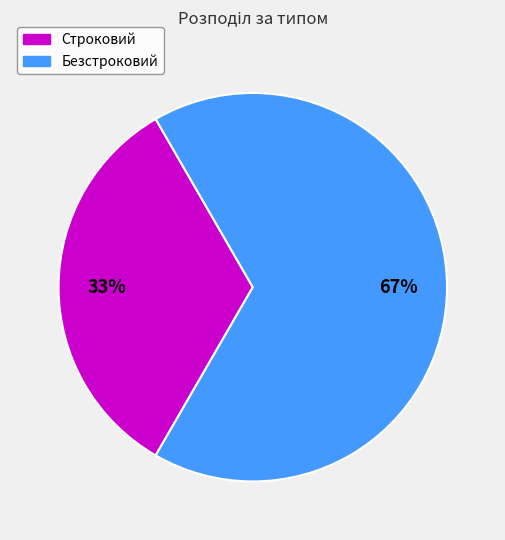

To the nearest percent, what percentage of the pie is Безстроковий?

67%